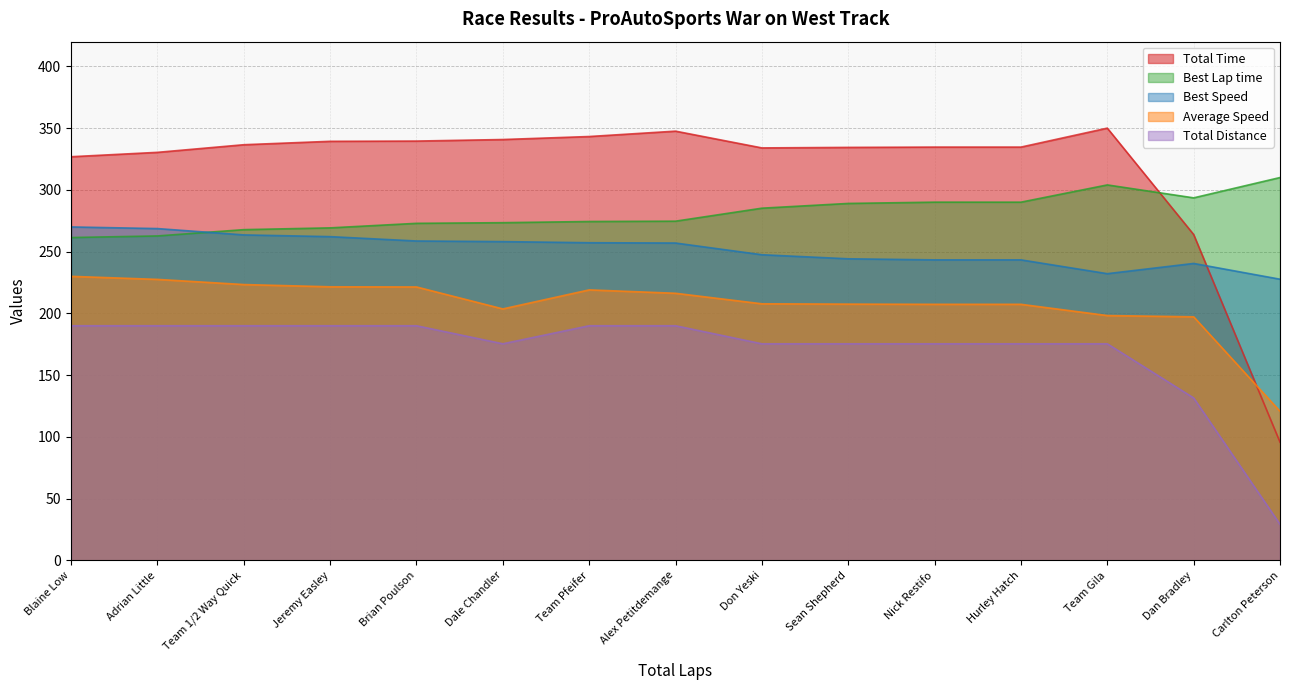

Count the number of data series in this chart.

5